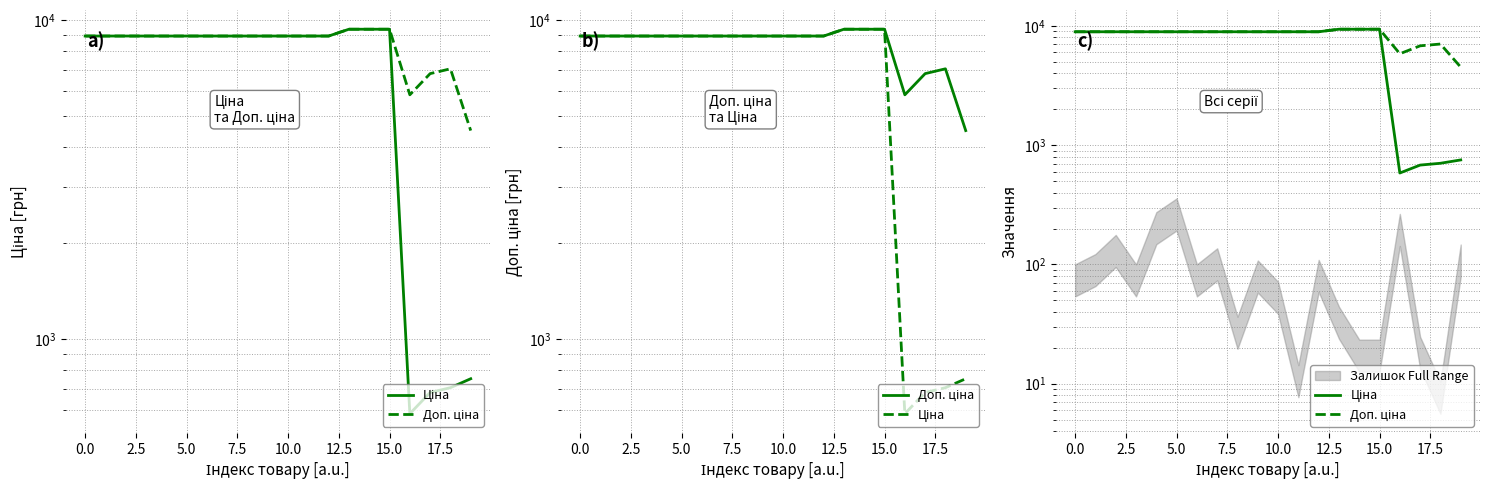

Does the chart have visible grid lines?

Yes